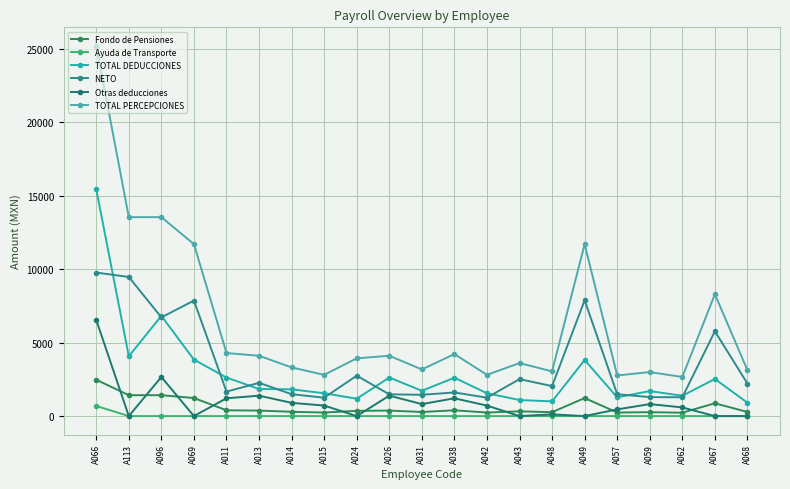

Is this an area chart (filled region under the line)?

No